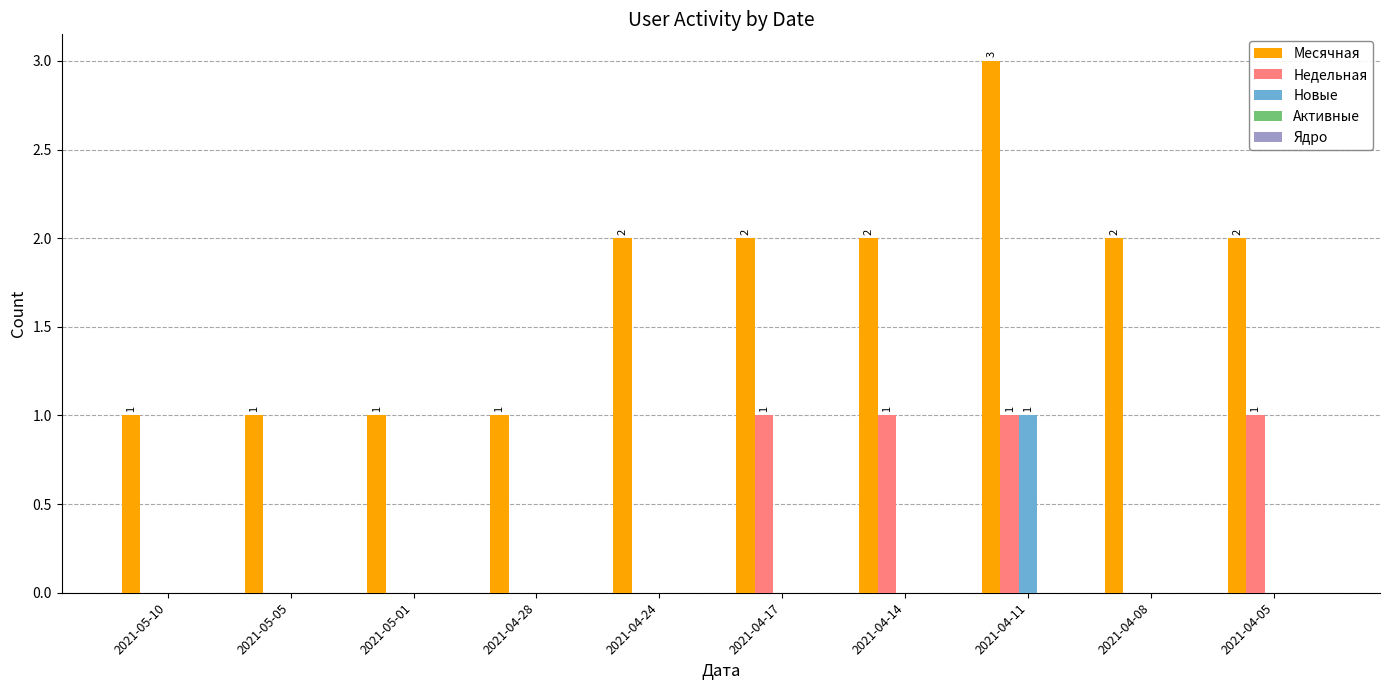

True or false: Новые has a value of -1 at 2021-05-01.

False